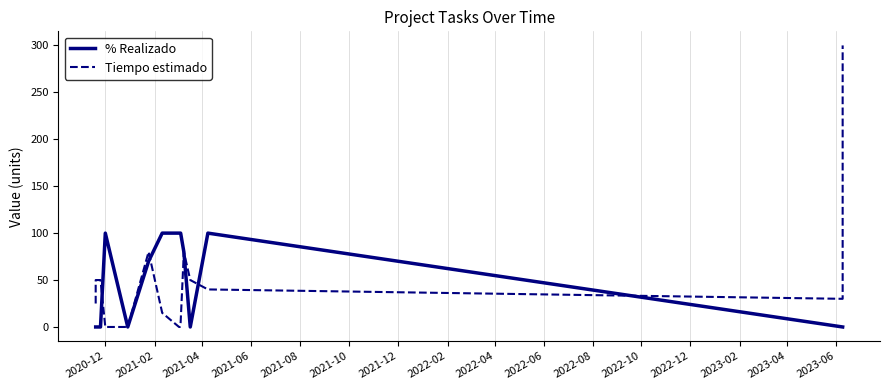

What is the label of the 6th point from the left?

2021-10